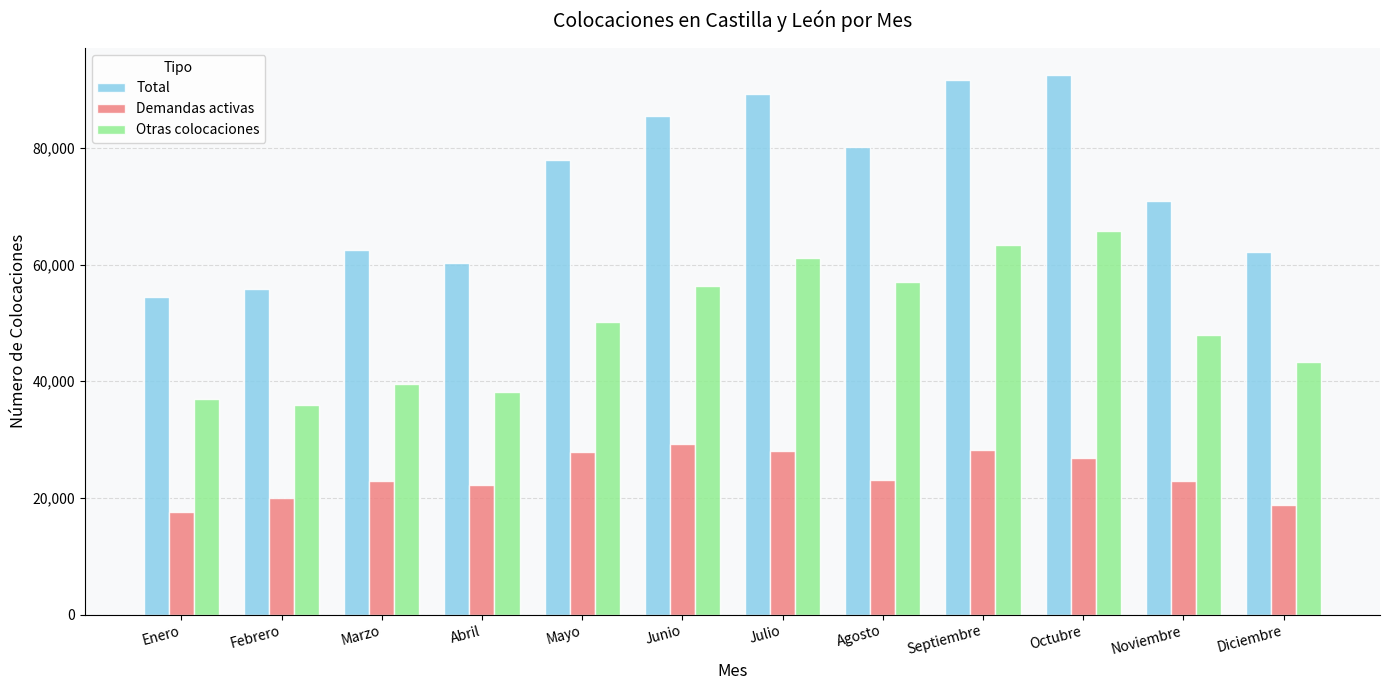

Are the bars grouped side by side (vs. stacked)?

Yes